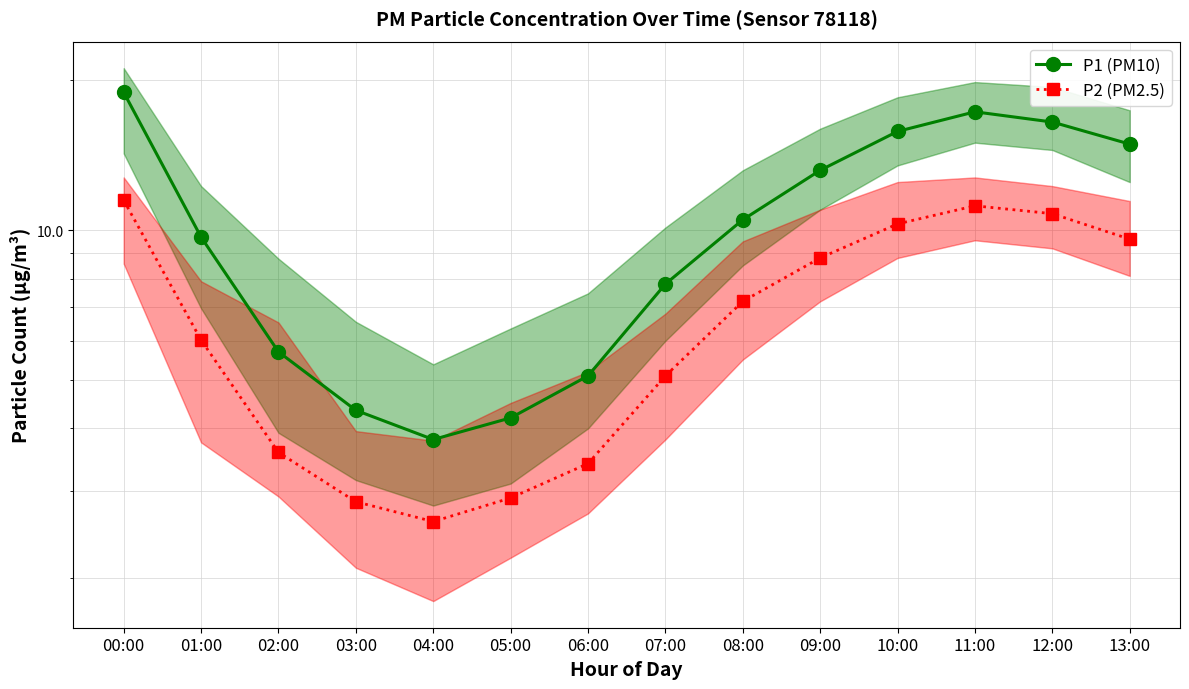

Reading left to right, list all the values displayed in this chart.

P1 (PM10): 18.9	9.7	5.7	4.3	3.8	4.2	5.1	7.8	10.5	13.2	15.8	17.3	16.5	14.9
P2 (PM2.5): 11.5	6.0	3.6	2.9	2.6	2.9	3.4	5.1	7.2	8.8	10.3	11.2	10.8	9.6